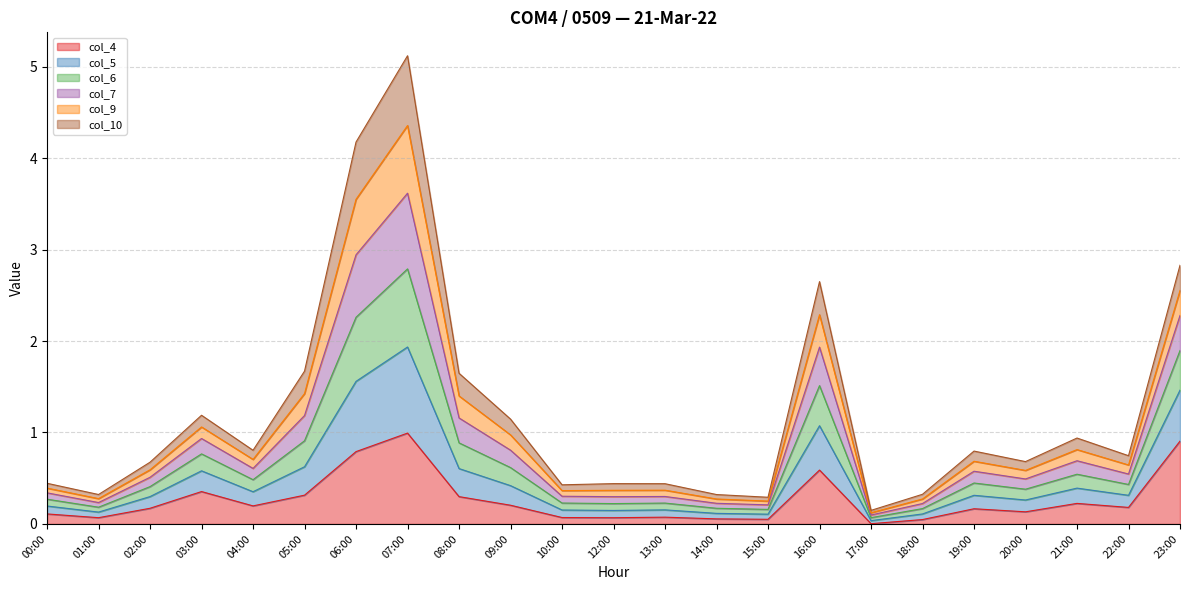

What is the total value across all series at 05:00?

1.7